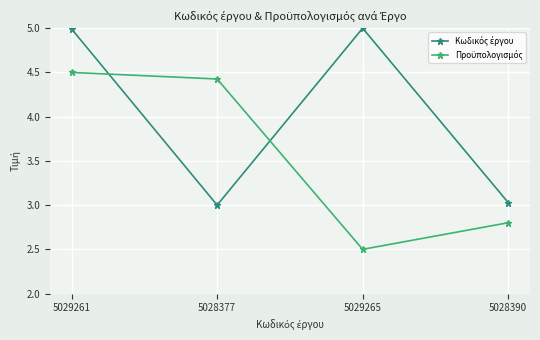

What is the smallest value displayed?

2.5